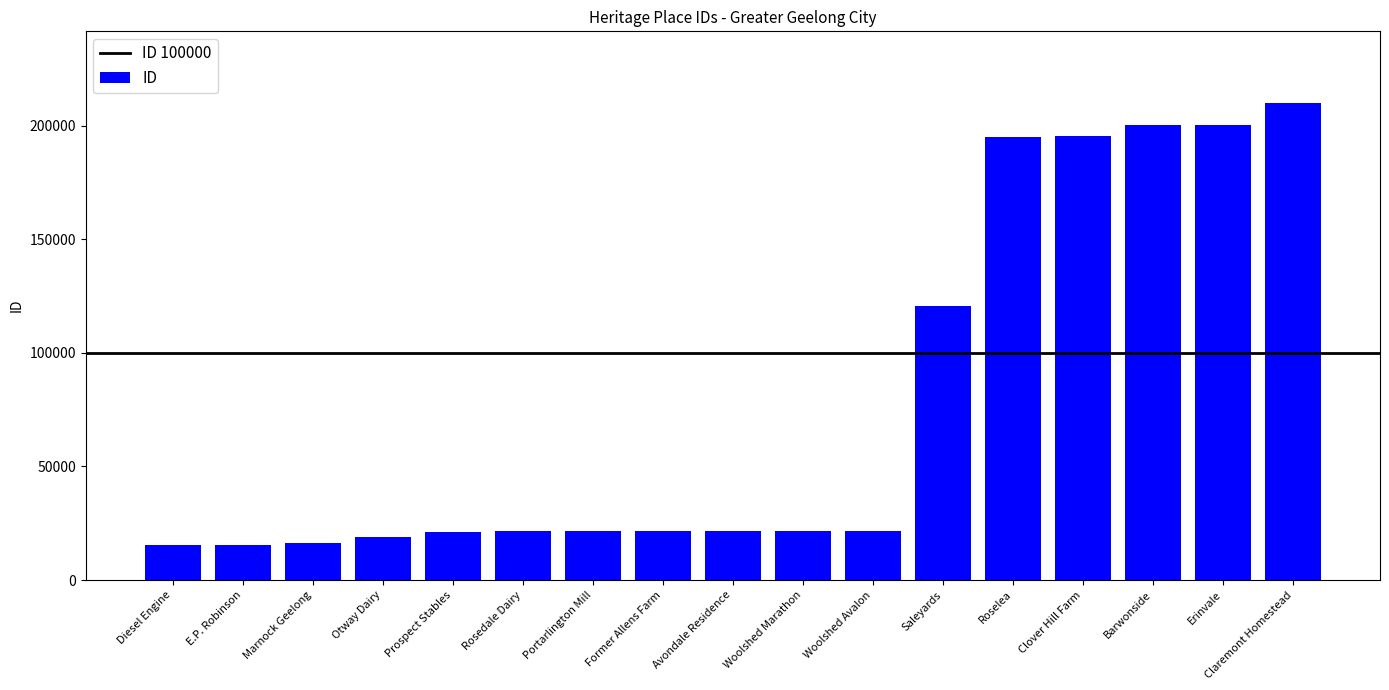

Does the chart contain stacked bars?

No